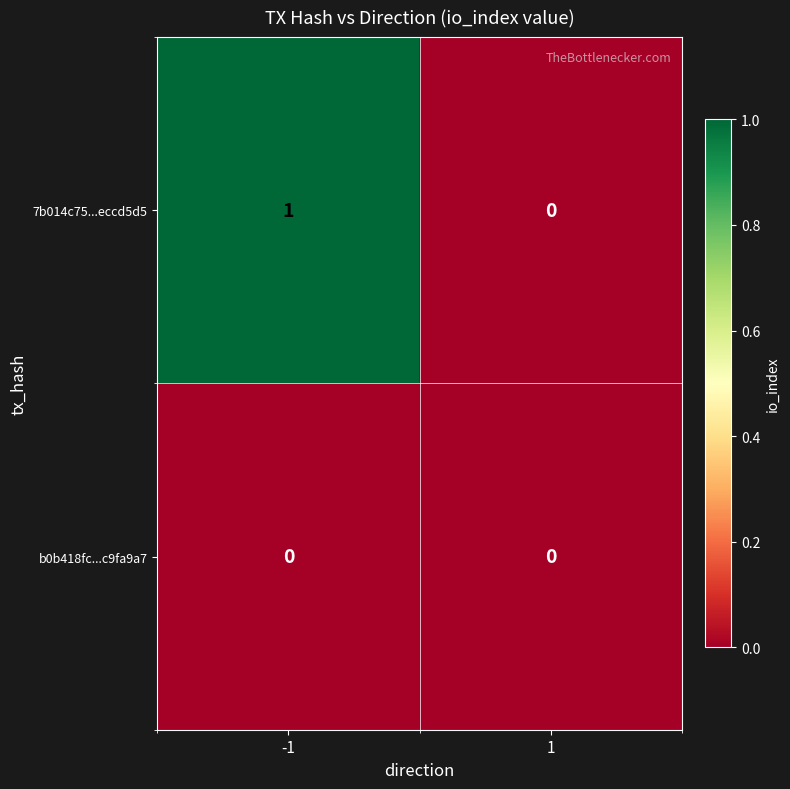

Reading left to right, transcribe all the data shown in this chart.

7b014c75...eccd5d5: -1=1	1=0
b0b418fc...c9fa9a7: -1=0	1=0